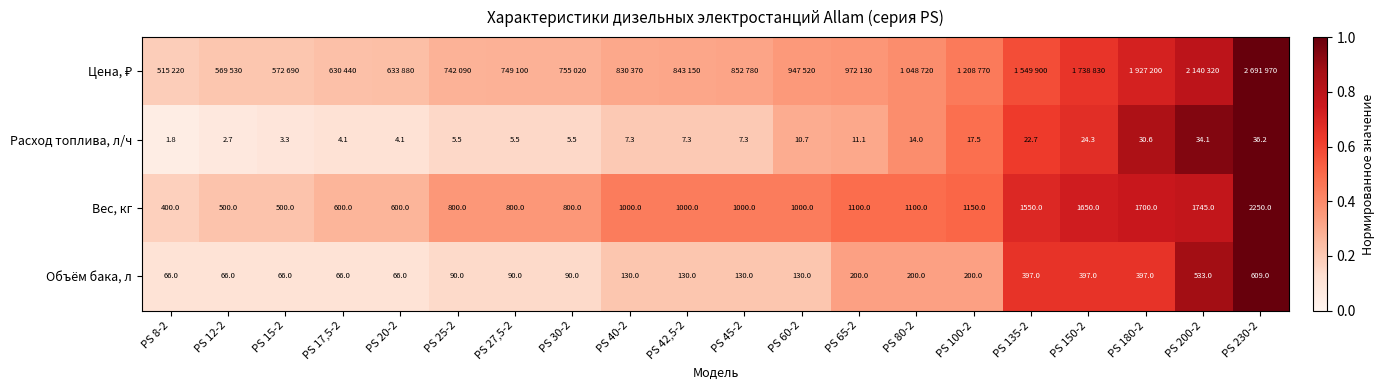

Is it true that Цена, ₽ equals 0.2 at PS 17,5-2?

True